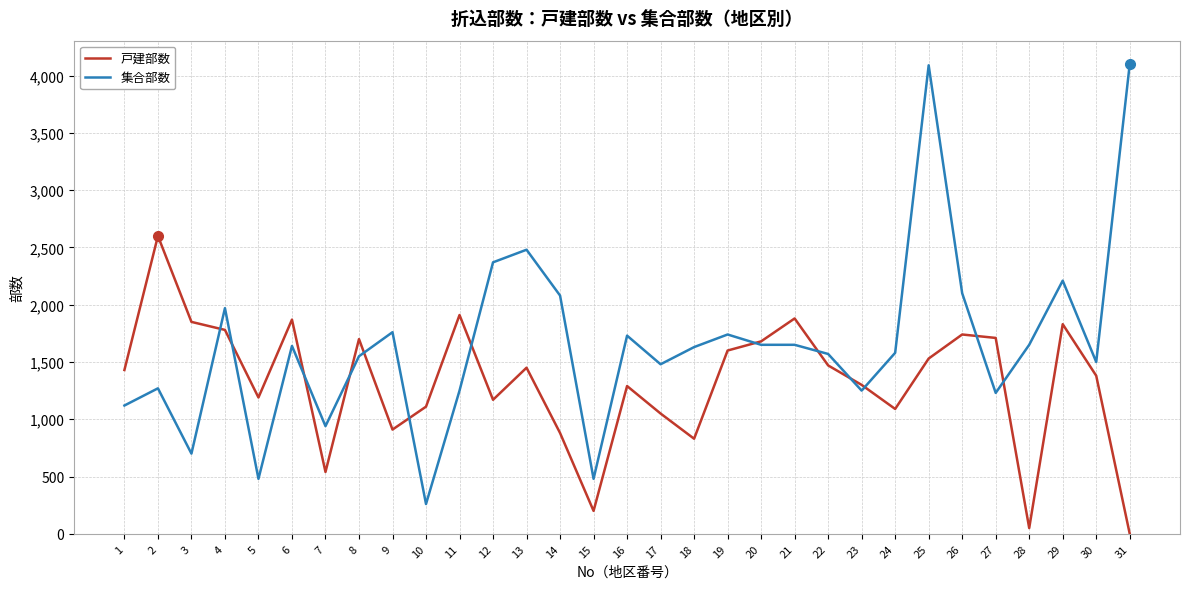

Where do 戸建部数 and 集合部数 first cross each other?

3 and 4